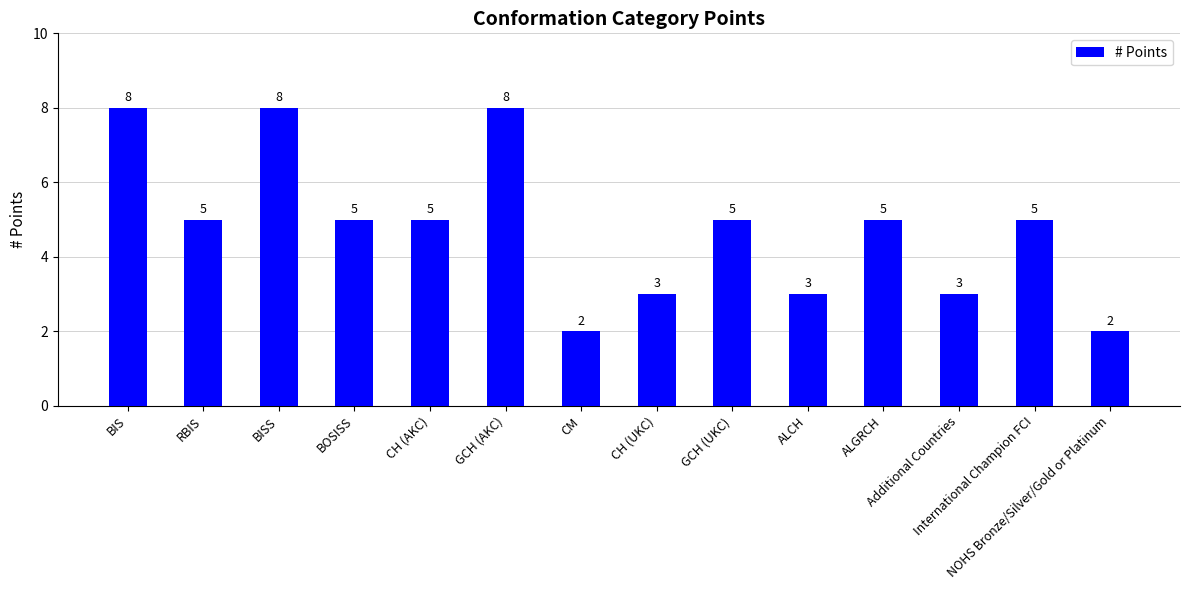

Where does the data first go above 5?

BIS